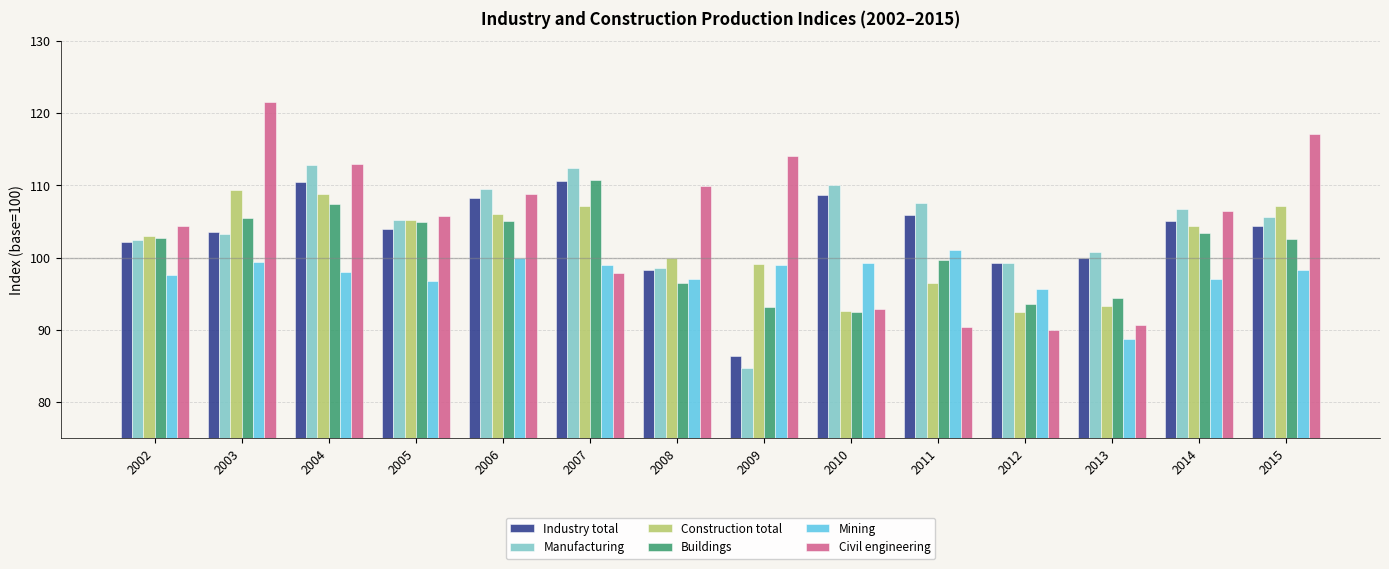

What is the total value across all series at 2013?

567.8